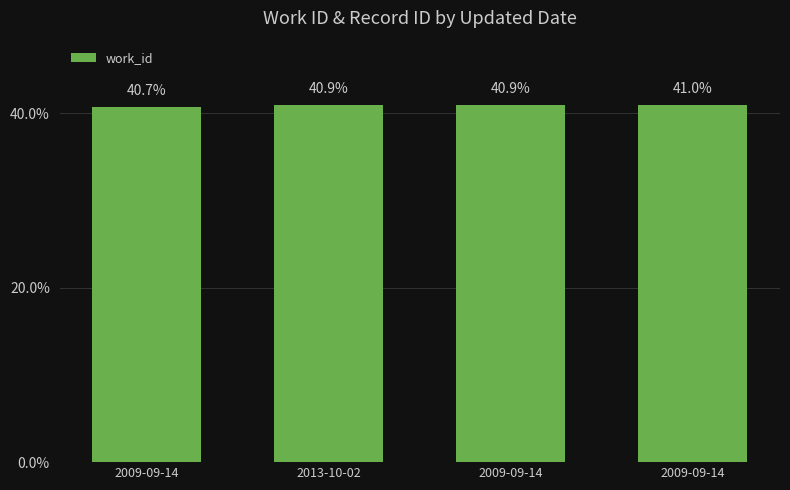

What is the approximate value at 2009-09-14?

40.7